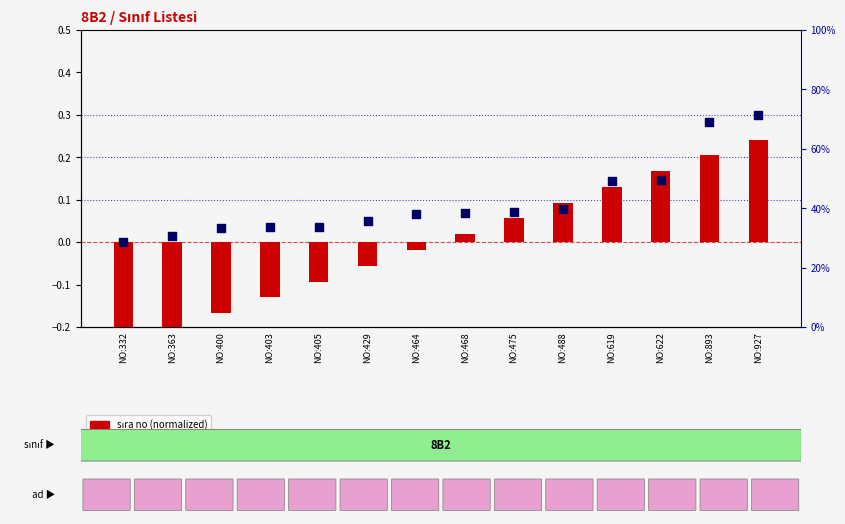

What are all the series names shown in the legend?

sıra no (normalized), numara (scaled)